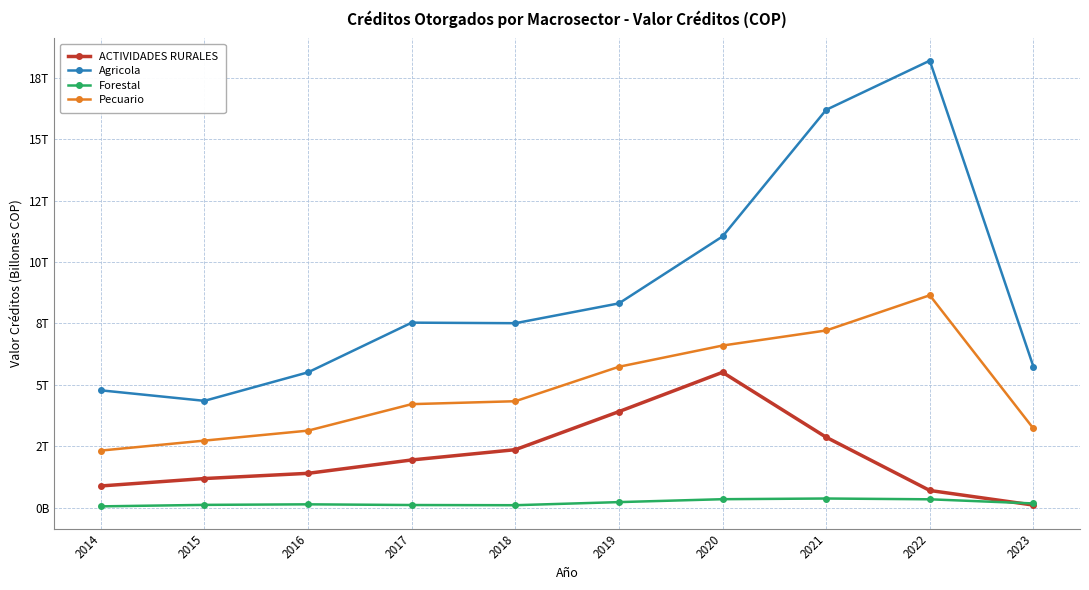

What are all the series names shown in the legend?

ACTIVIDADES RURALES, Agricola, Forestal, Pecuario